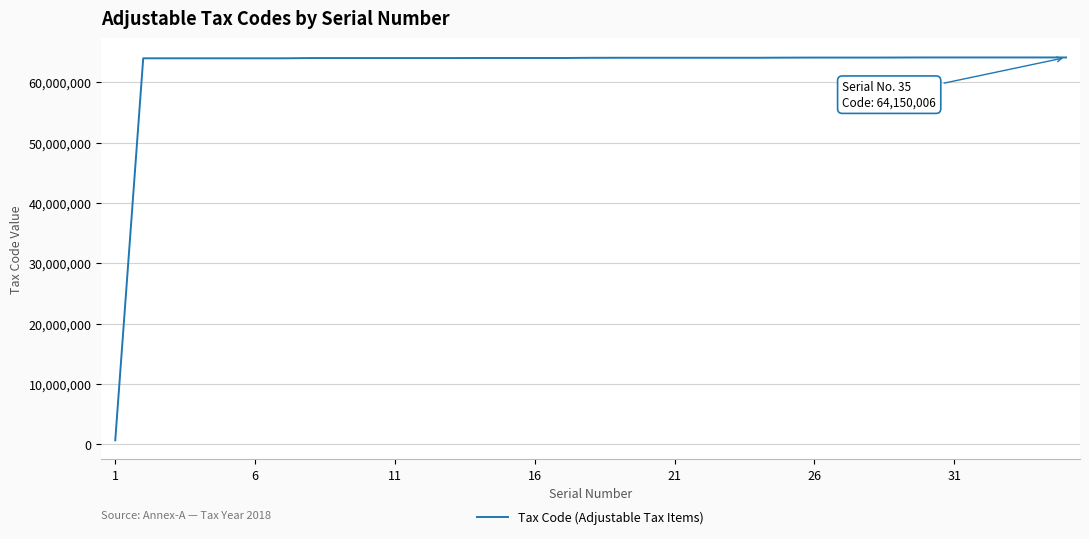

What is the difference between the maximum and minimum values?

63510006